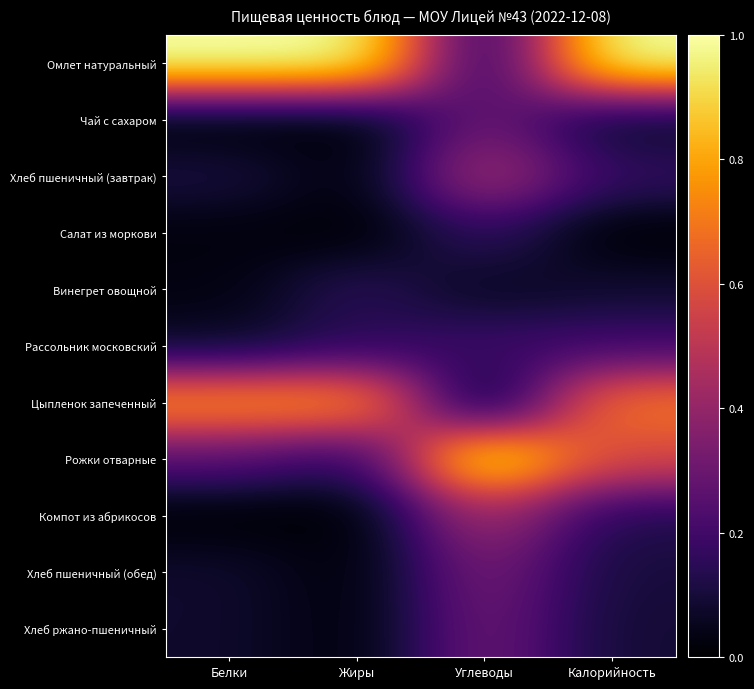

What is the difference between the highest and lowest values at Калорийность?

1.0